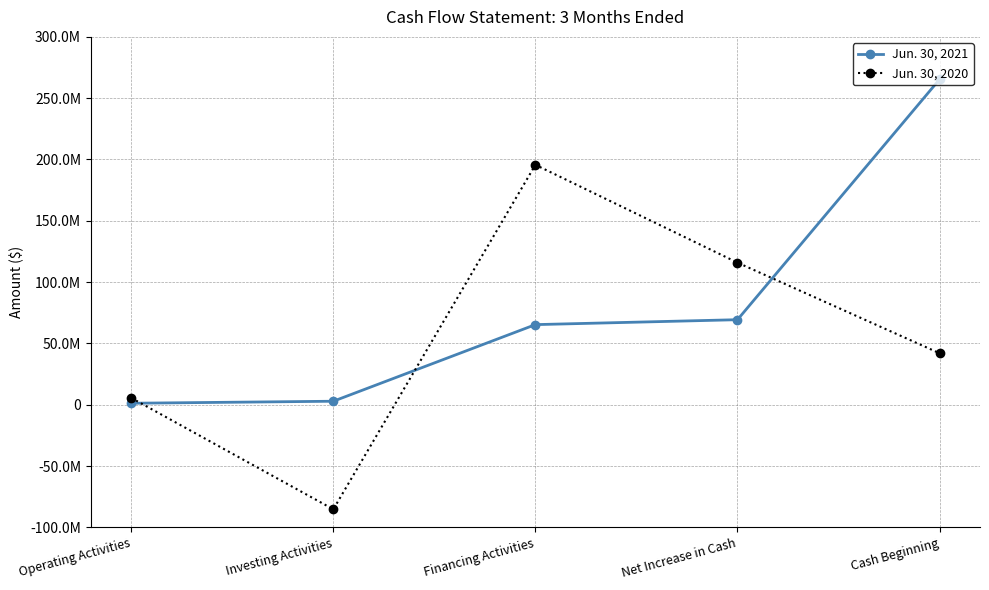

Is it true that Jun. 30, 2020 equals 195649000 at Financing Activities?

True